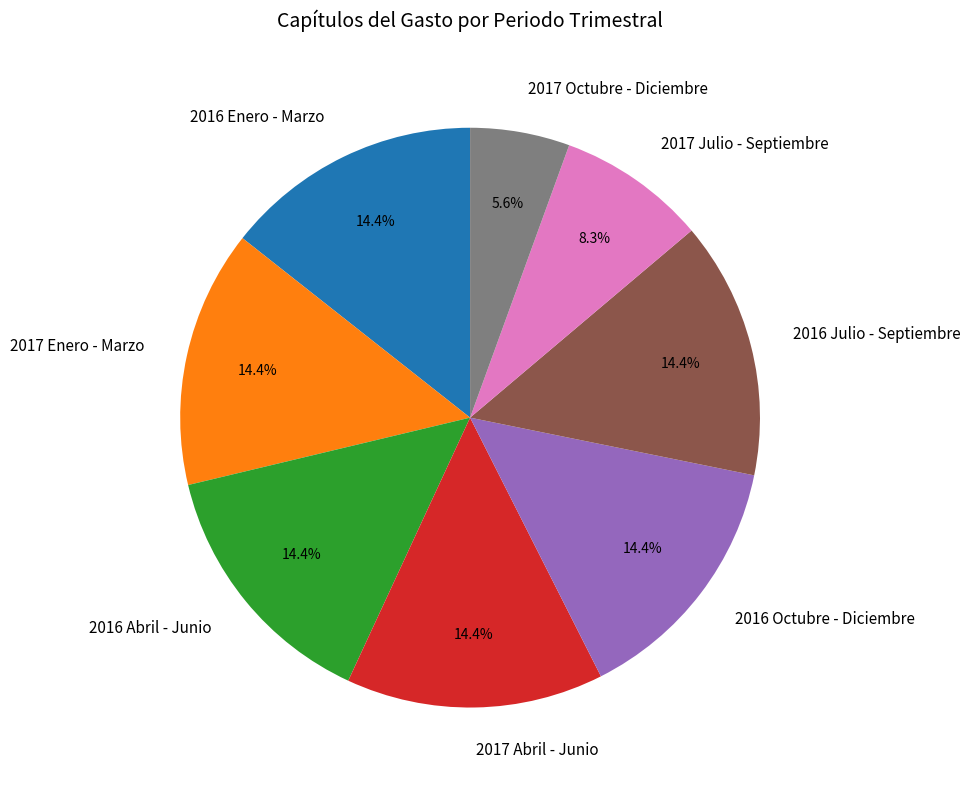

What portion of the pie excludes 2017 Abril - Junio?

85.6%